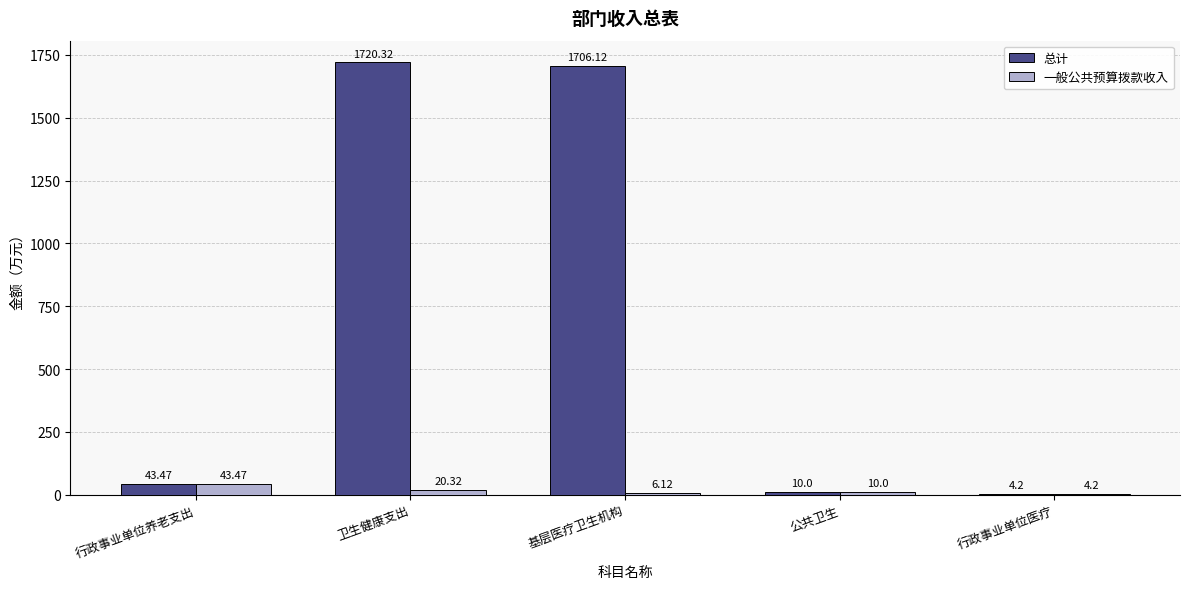

Are the bars grouped side by side (vs. stacked)?

Yes